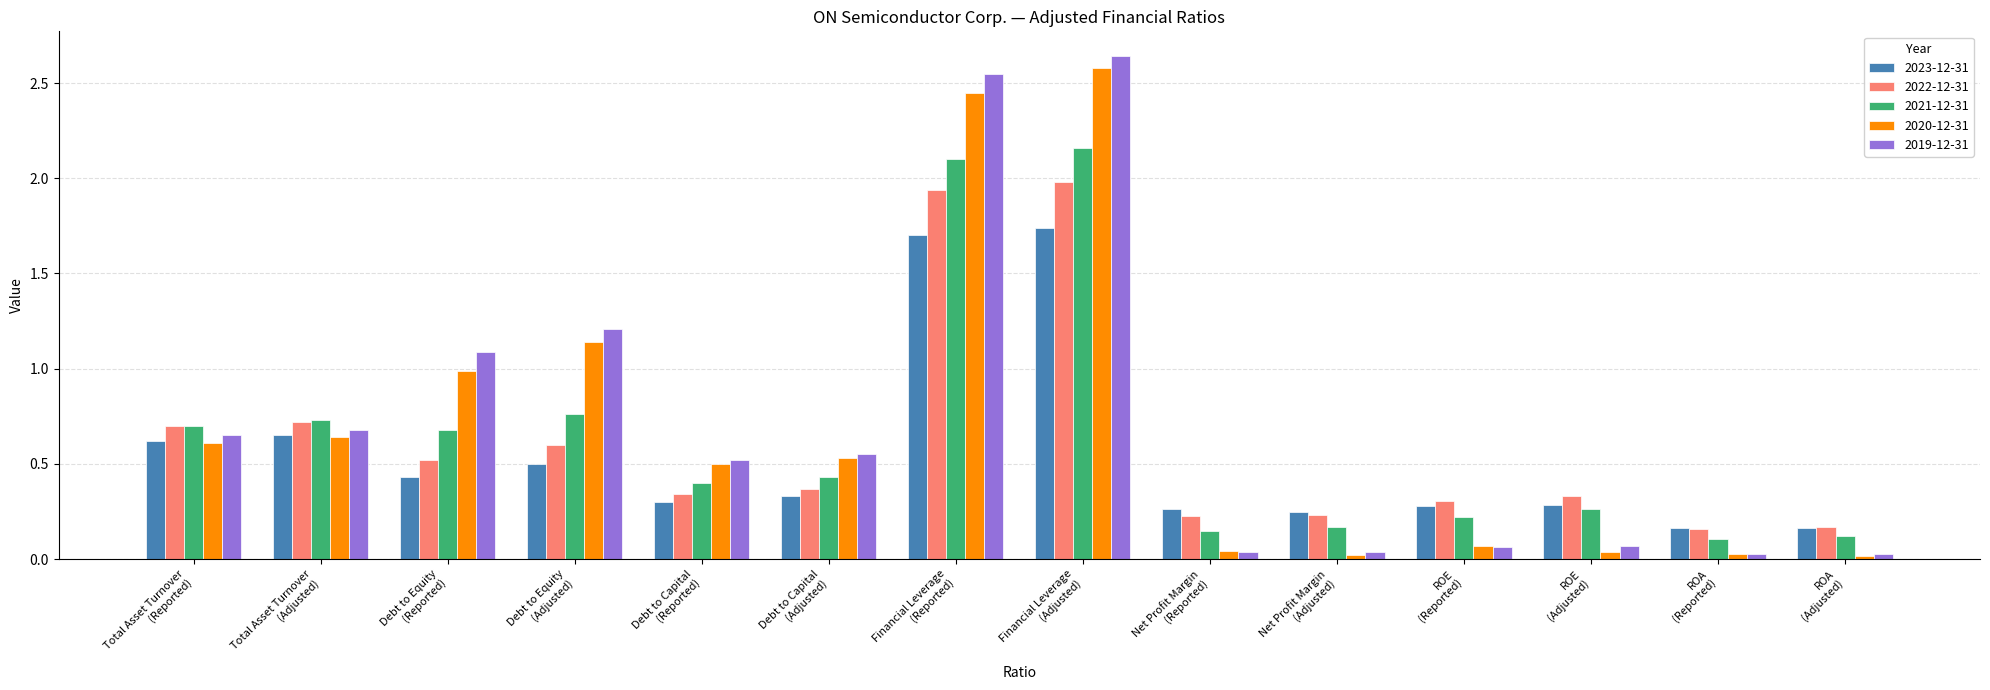

Which series has the widest spread of values?

2019-12-31